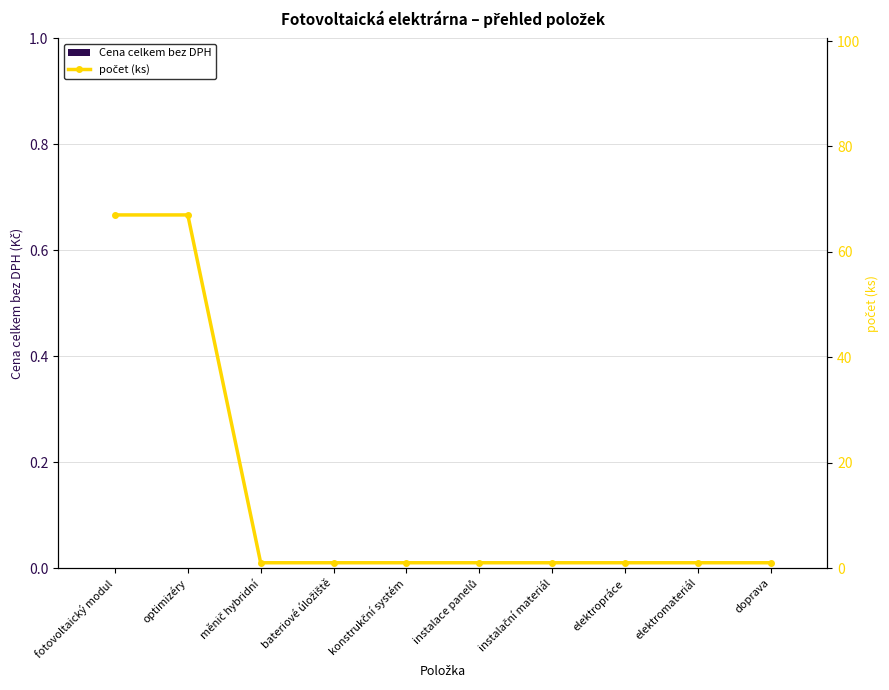

What is the total value across all series at elektromateriál?

1